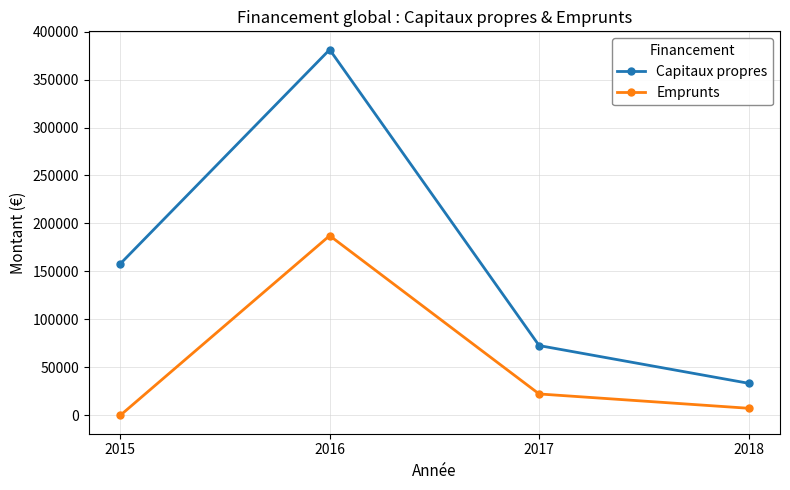

Which category has the lowest value in the Emprunts series?

2015